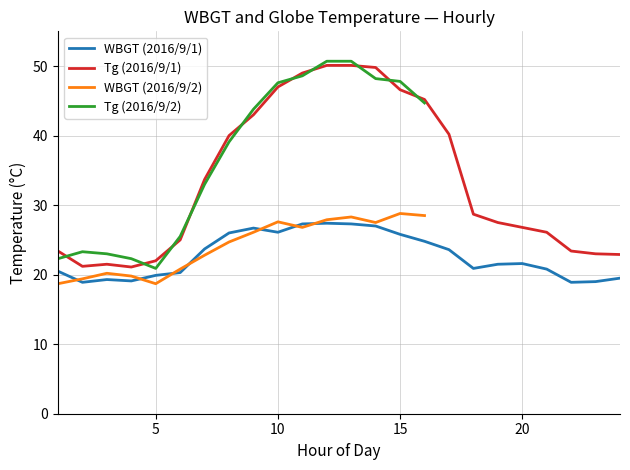

Which series has the largest total across all categories?

Tg